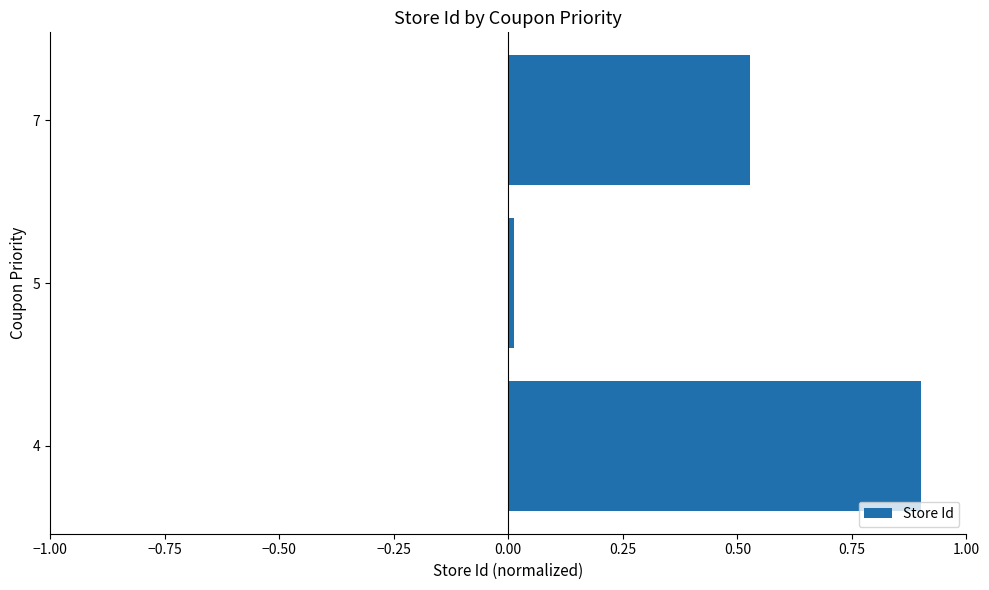

List the labels in order of value, largest first.

4, 7, 5